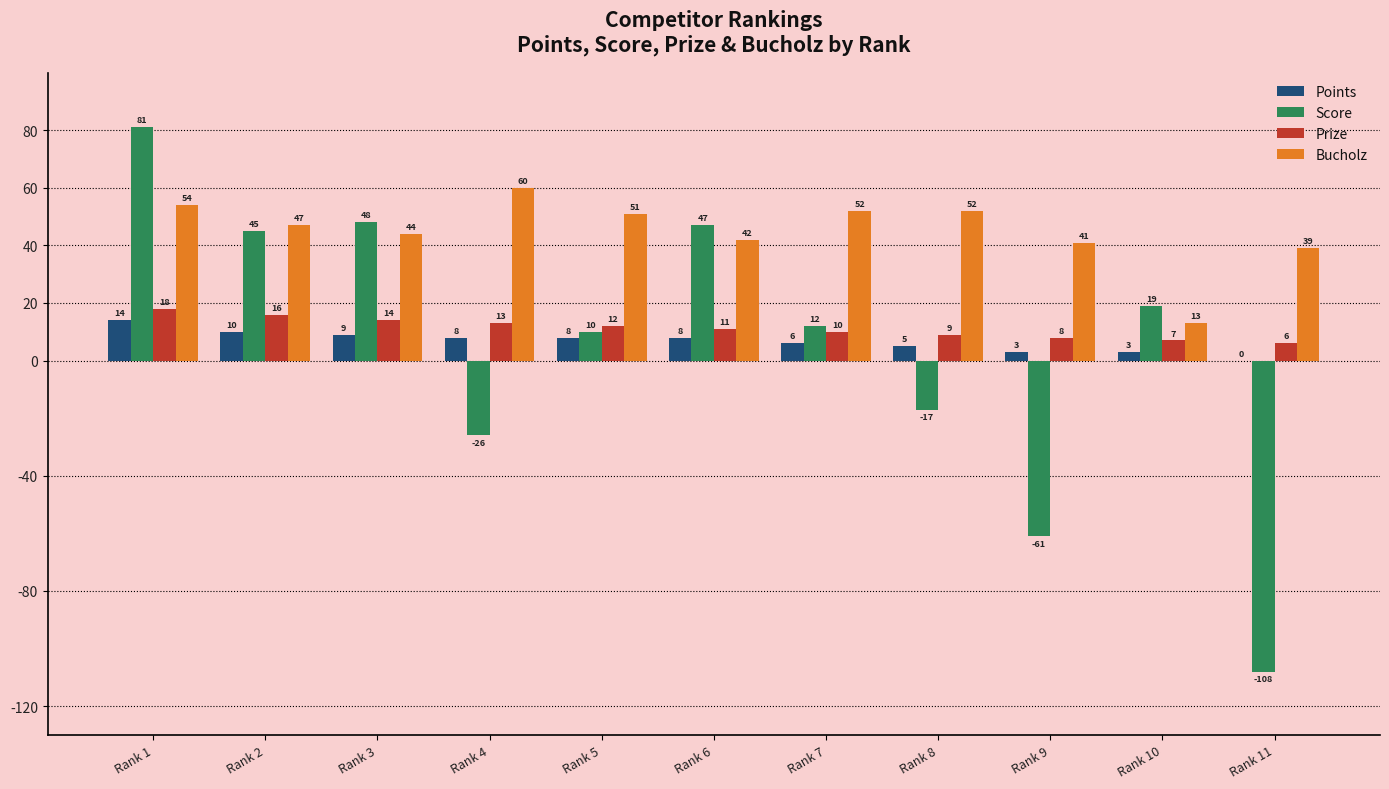

Is it true that Bucholz equals 71 at Rank 6?

False